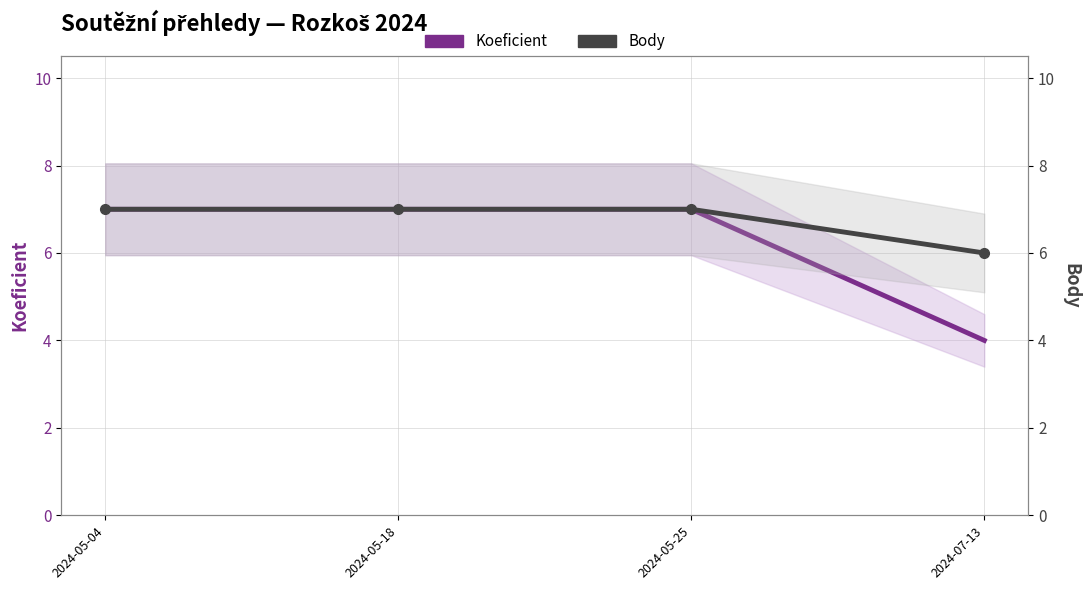

What is the label of the 2nd point from the left?

2024-05-18